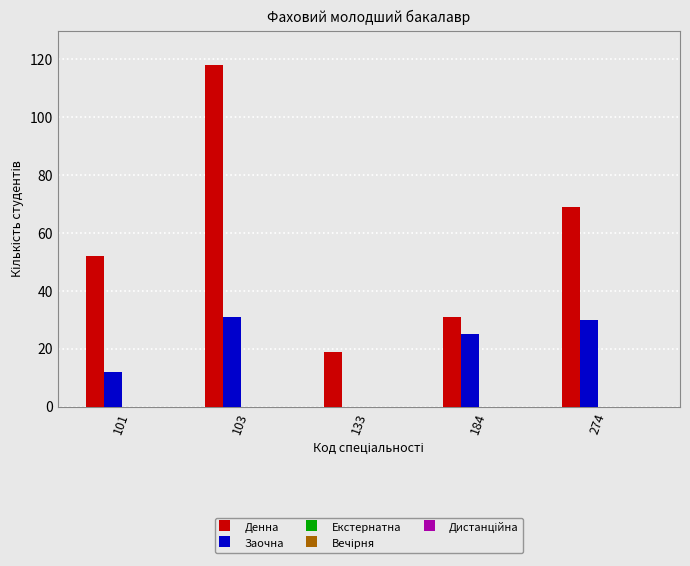

The value of Заочна at 103 is 31. True or false?

True